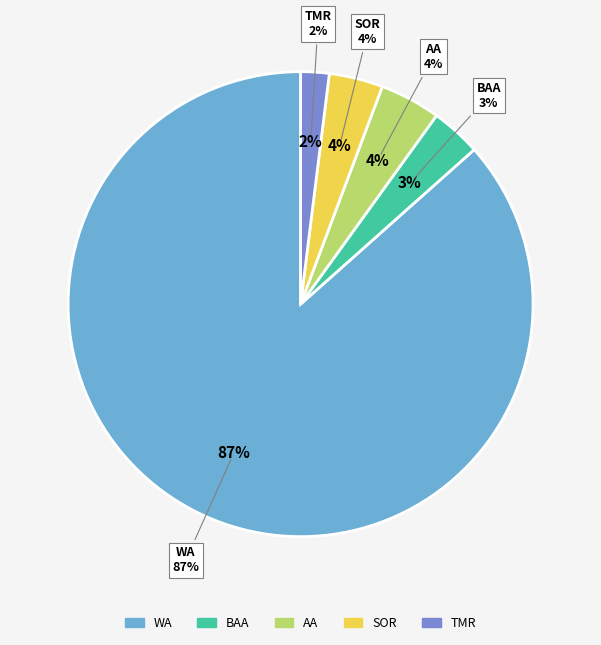

Is the sum of Two or More Races and White alone greater than half?

Yes